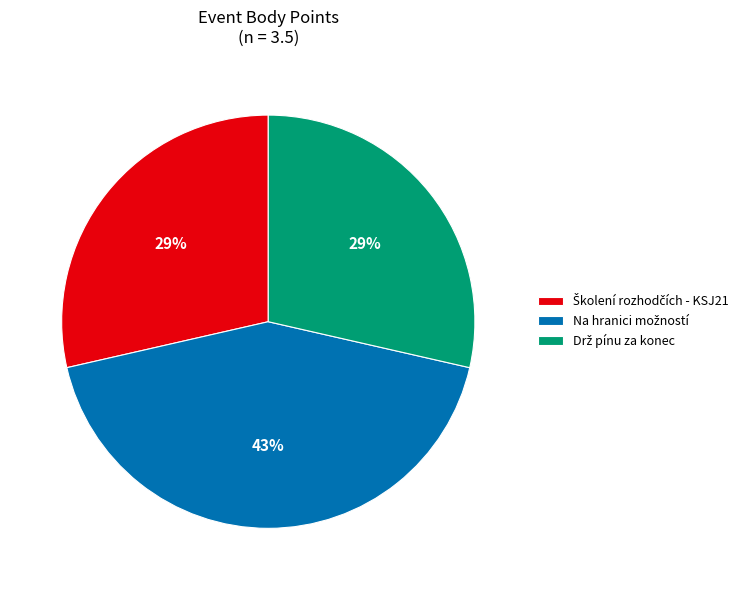

Is there a majority slice in this chart?

No